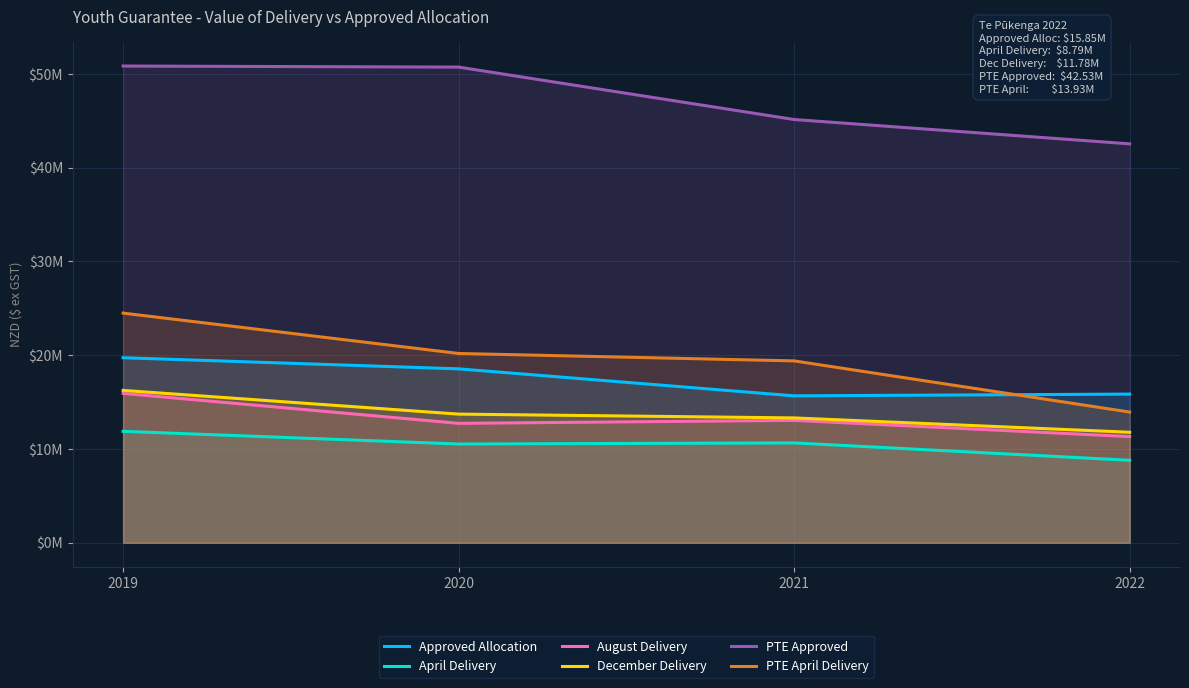

How many lines are shown in the chart?

6